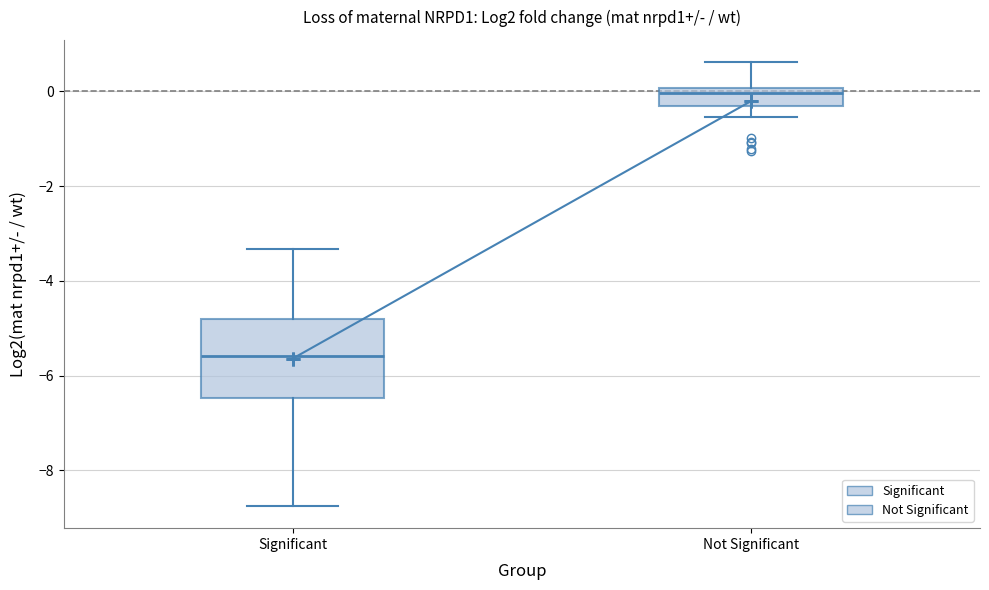

Which box is the tallest, from its lower edge to its upper edge?

Significant